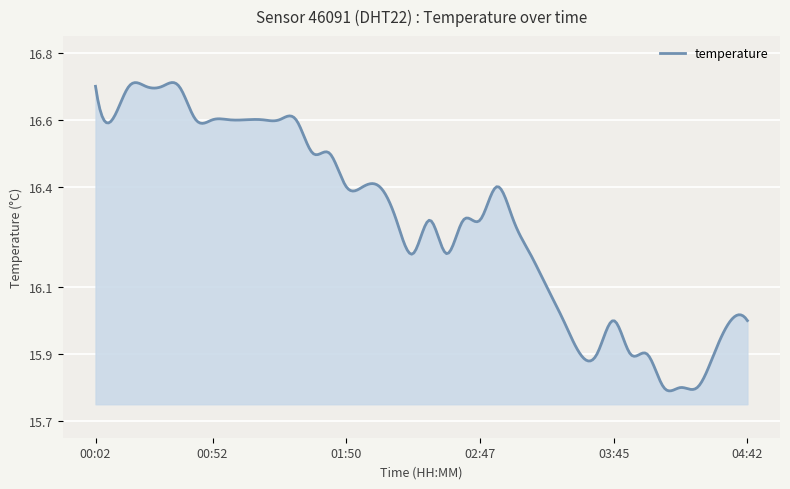

Reading left to right, transcribe all the data shown in this chart.

00:02=16.7	00:09=16.6	00:17=16.7	00:24=16.7	00:31=16.7	00:38=16.7	00:45=16.6	00:52=16.6	01:00=16.6	01:07=16.6	01:14=16.6	01:21=16.6	01:28=16.6	01:35=16.5	01:42=16.5	01:50=16.4	01:57=16.4	02:04=16.4	02:11=16.3	02:18=16.2	02:26=16.3	02:33=16.2	02:40=16.3	02:47=16.3	02:54=16.4	03:01=16.3	03:09=16.2	03:16=16.1	03:23=16.0	03:30=15.9	03:37=15.9	03:45=16.0	03:52=15.9	03:59=15.9	04:06=15.8	04:13=15.8	04:20=15.8	04:28=15.9	04:35=16.0	04:42=16.0